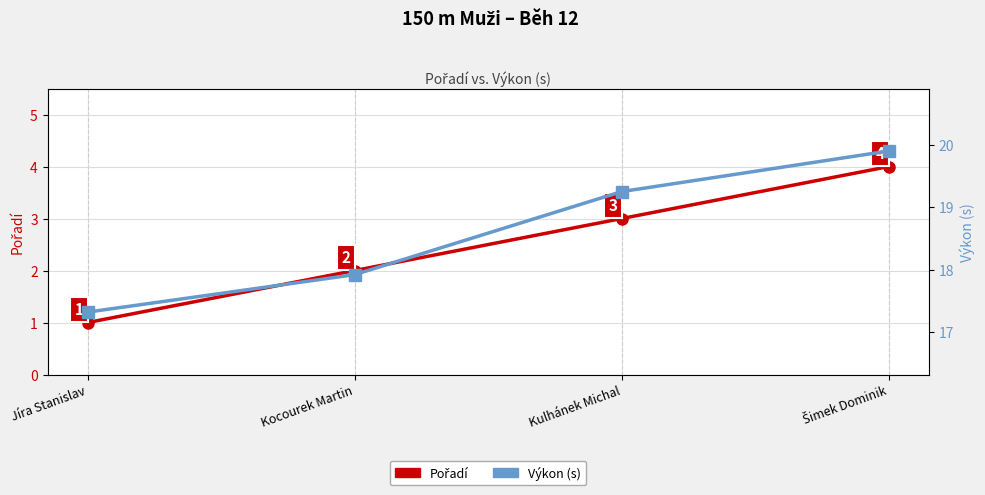

Which series changed the most between Jíra Stanislav and Šimek Dominik?

Pořadí